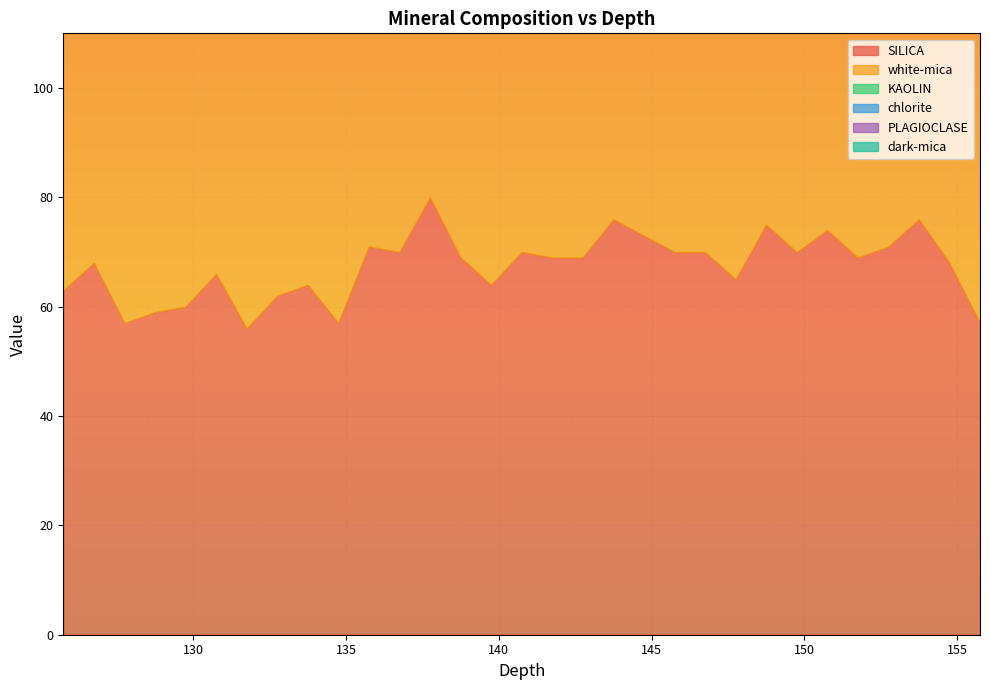

How many interior local peaks does the dark-mica series have?

4